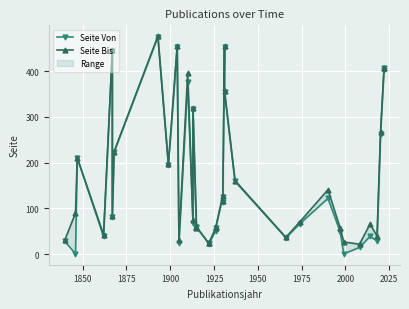

Which series has the largest range (max minus min)?

Seite Von